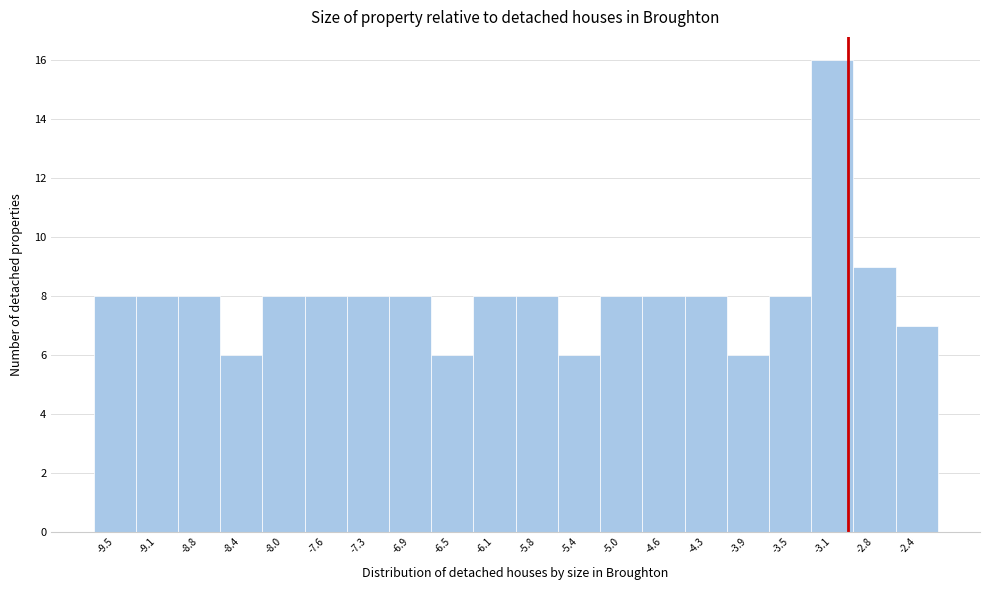

Reading left to right, transcribe this chart: for each bar, give the range it covers on the x-axis and its height. Neither the bar edges nor the heights are printed on the chart, so give them approximately, as read against the axes.

-9.700 to -9.325: 8
-9.325 to -8.950: 8
-8.950 to -8.575: 8
-8.575 to -8.200: 6
-8.200 to -7.825: 8
-7.825 to -7.450: 8
-7.450 to -7.075: 8
-7.075 to -6.700: 8
-6.700 to -6.325: 6
-6.325 to -5.950: 8
-5.950 to -5.575: 8
-5.575 to -5.200: 6
-5.200 to -4.825: 8
-4.825 to -4.450: 8
-4.450 to -4.075: 8
-4.075 to -3.700: 6
-3.700 to -3.325: 8
-3.325 to -2.950: 16
-2.950 to -2.575: 9
-2.575 to -2.200: 7